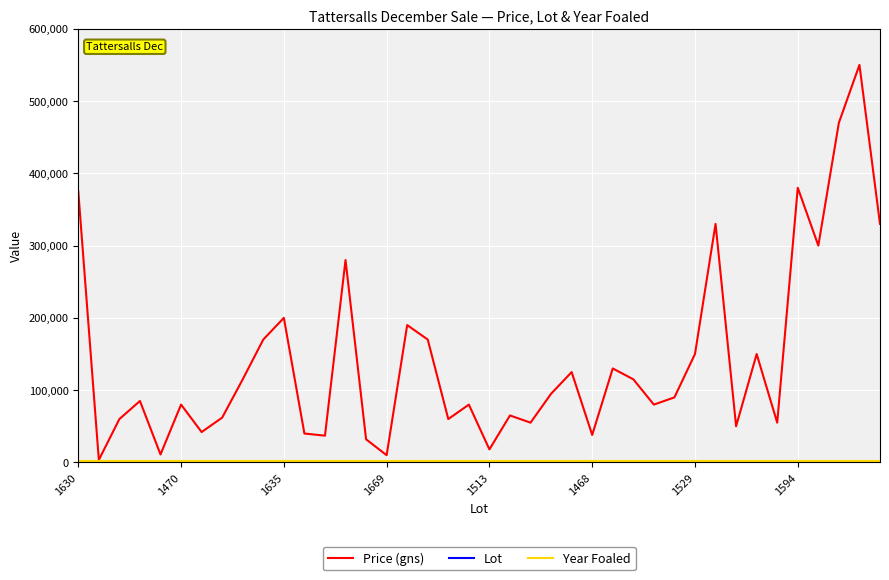

Which series has the widest spread of values?

Price (gns)